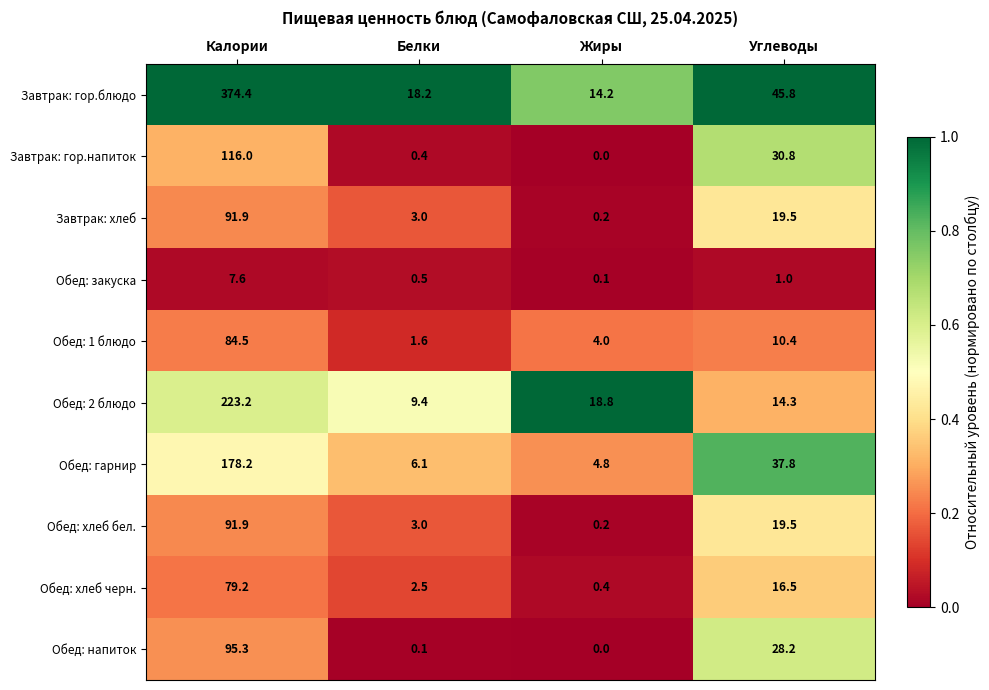

Which label corresponds to the smallest value in the chart?

Жиры